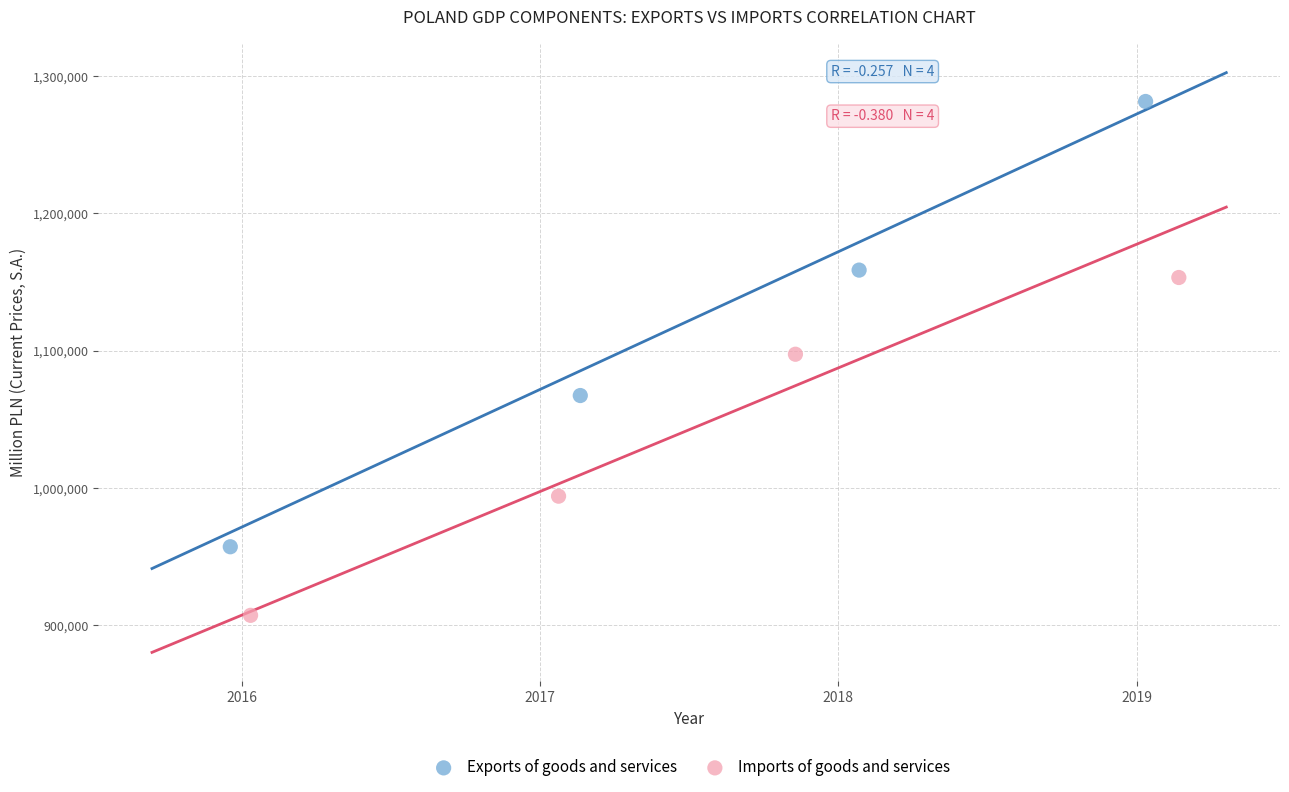

What are all the series names shown in the legend?

Exports of goods and services, Imports of goods and services